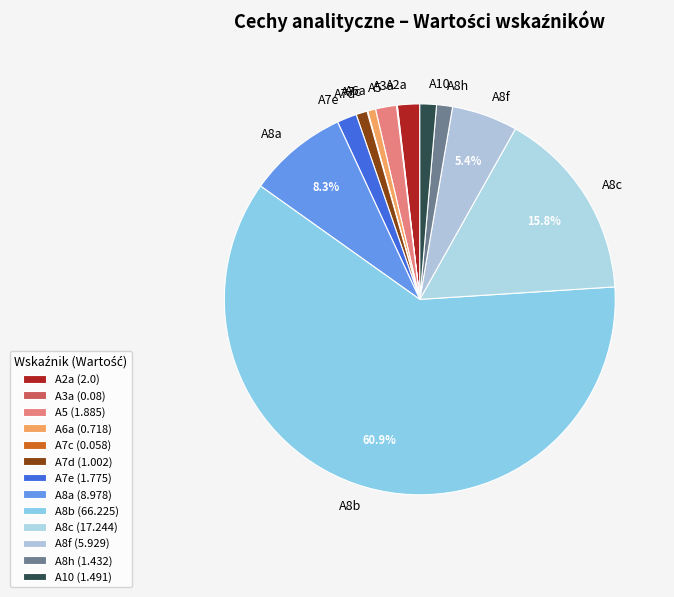

True or false: A8b accounts for 61% of the total.

True